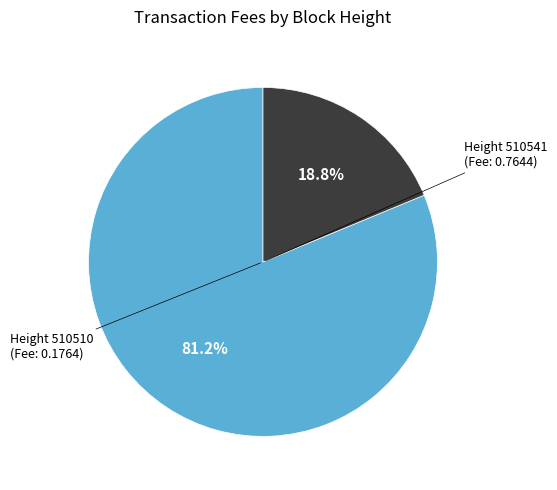

Is there any slice that represents more than half of the pie?

Yes